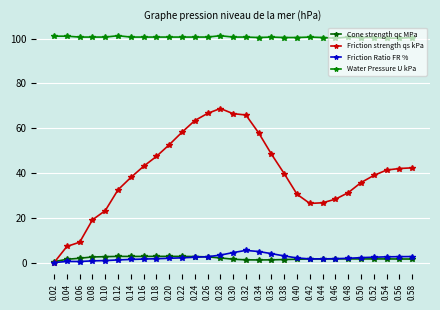

True or false: Friction strength qs kPa and Friction Ratio FR % intersect in this chart.

False